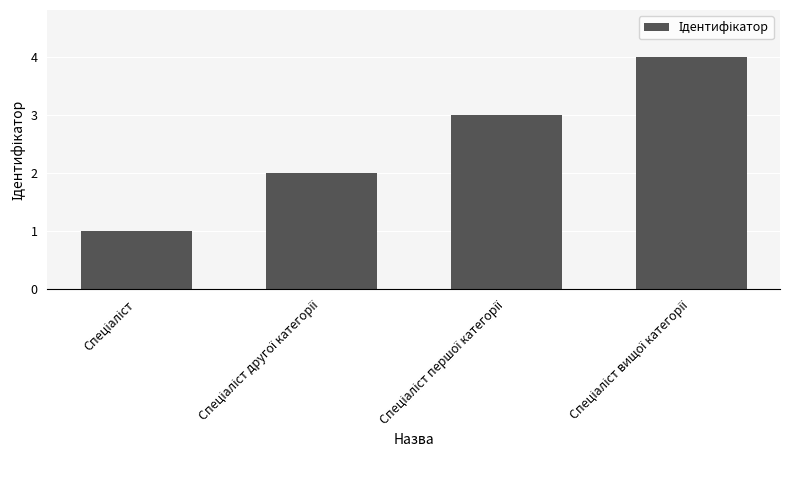

What is the maximum value shown in the chart?

4